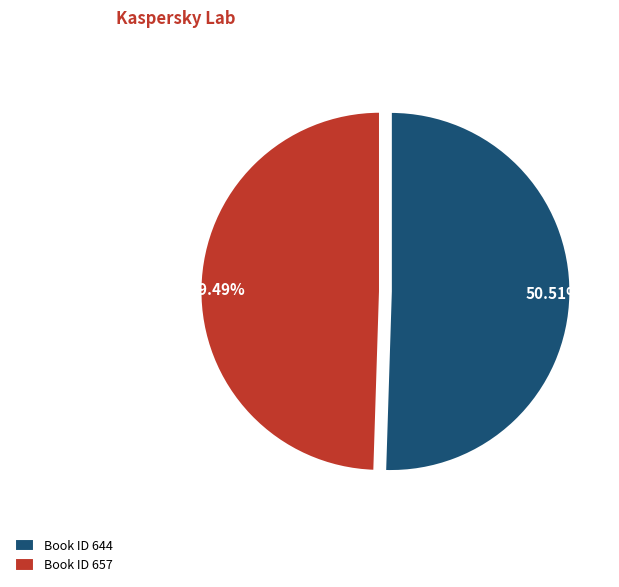

Which slice represents more than half of the pie?

Book ID 644